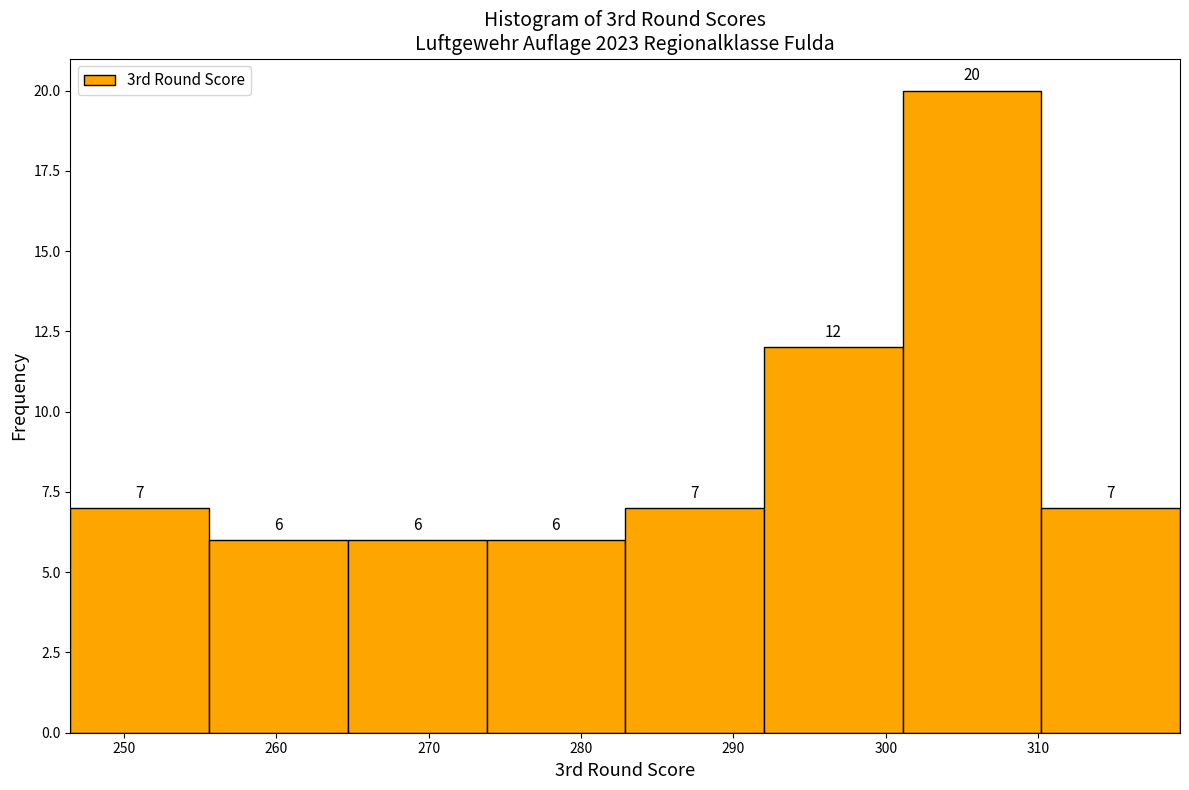

Over which range of the x-axis is the bar tallest?

301.1 to 310.2